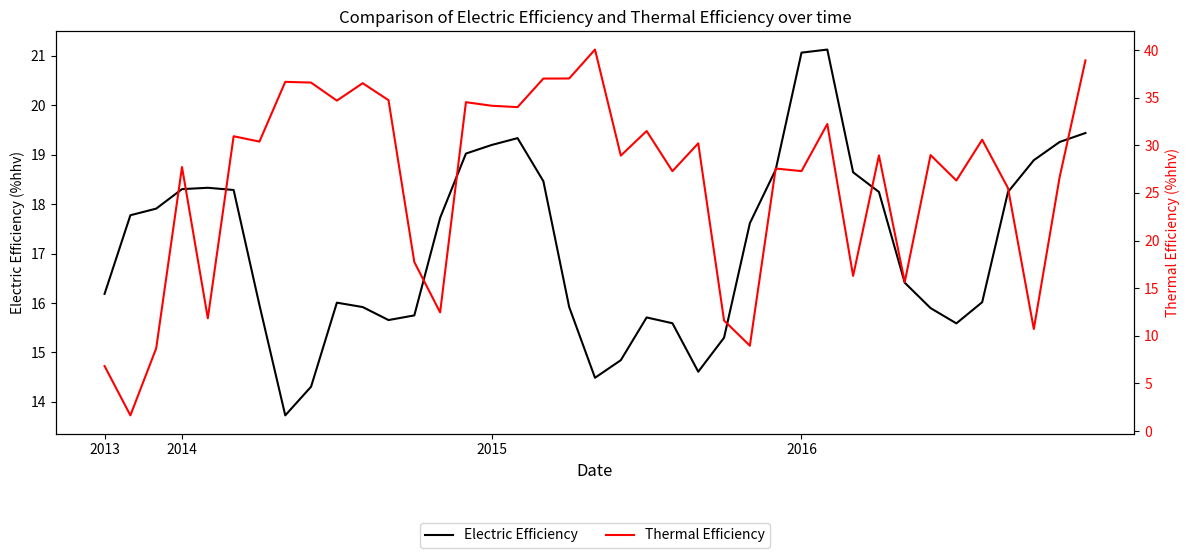

What is the difference between the Electric Efficiency values at 37 and 26?

0.6